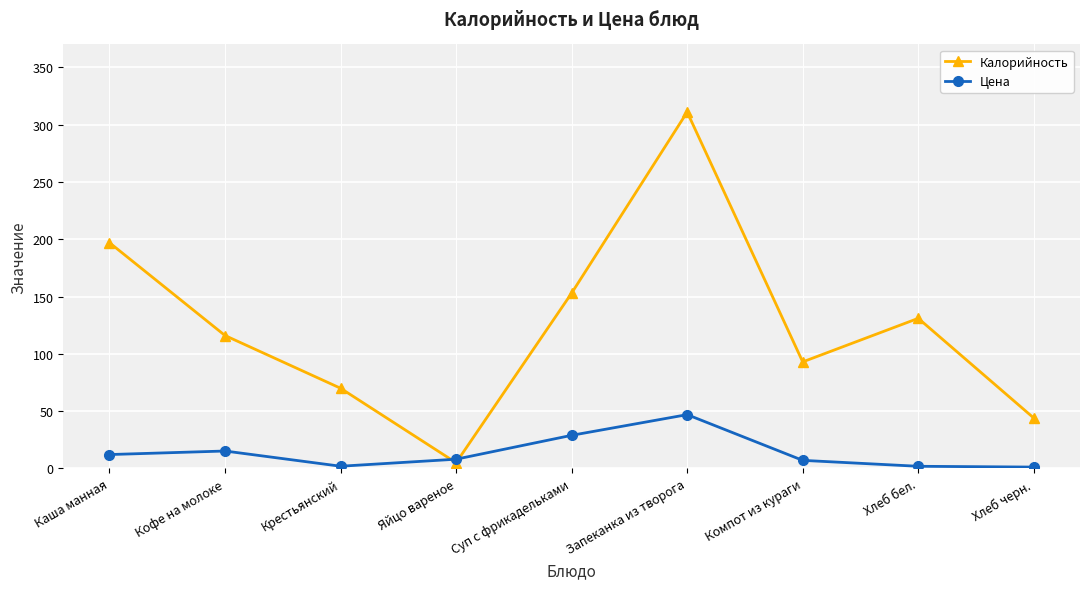

What is the total value across all series at Хлеб бел.?

132.9